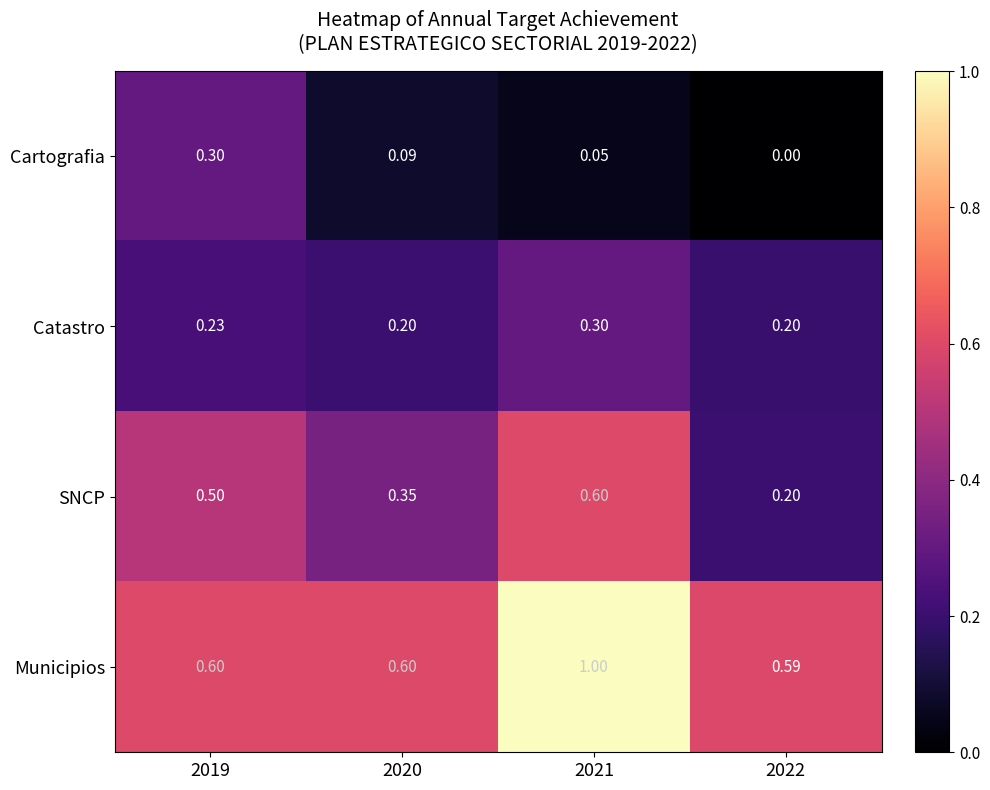

How many Catastro values are between 0 and 1?

4